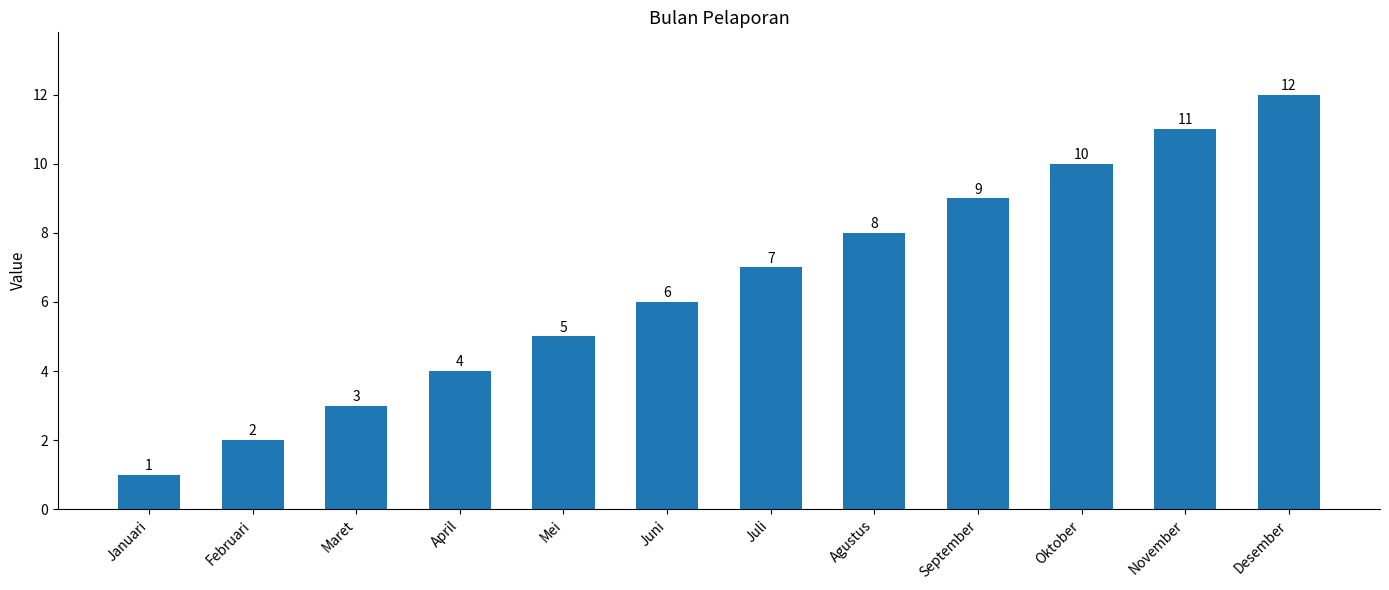

What is the label of the 11th bar from the left?

November